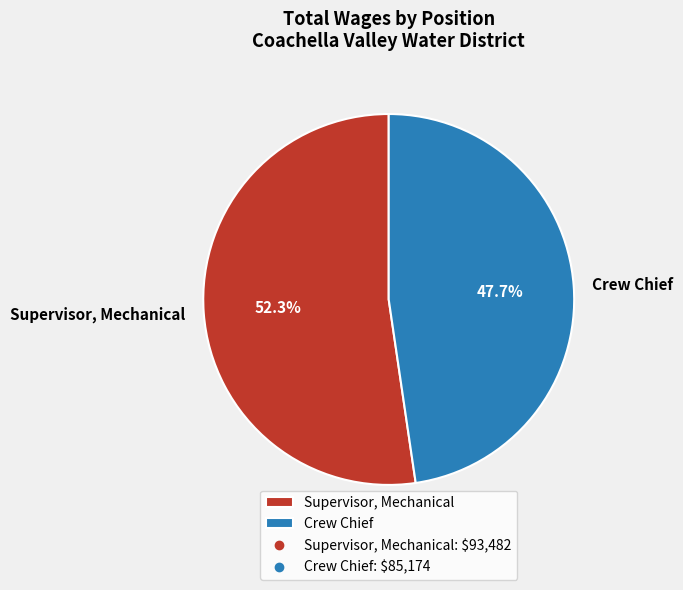

Does Supervisor, Mechanical represent more than half of the total?

Yes